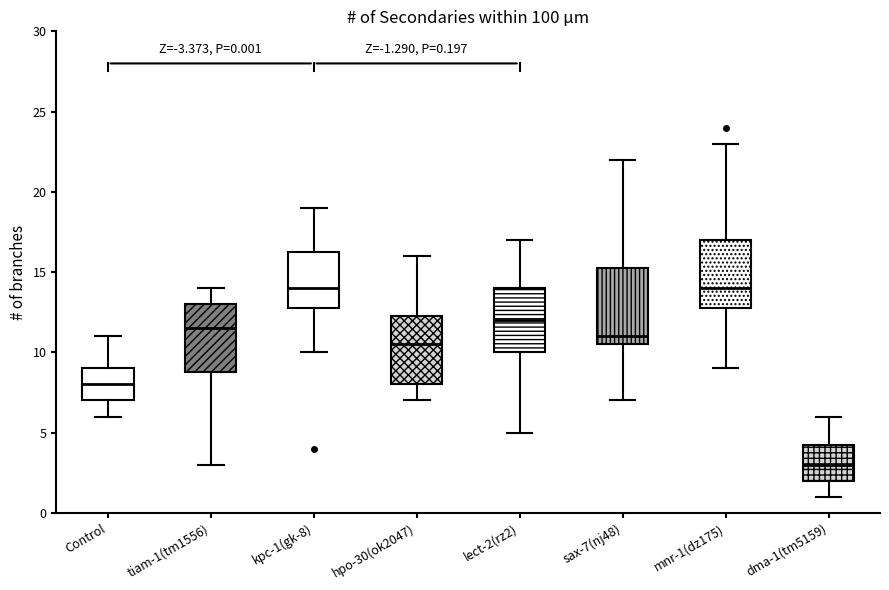

Which box is the tallest, from its lower edge to its upper edge?

sax-7(nj48)